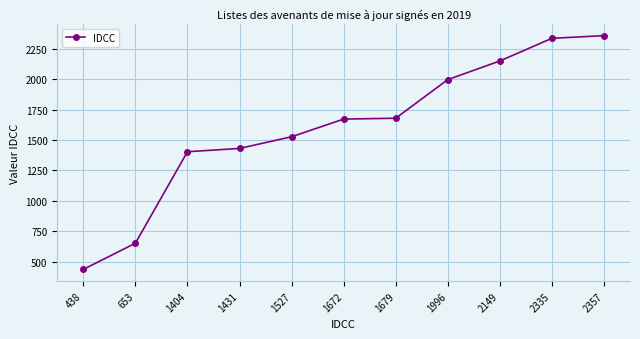

What is the change in value from 653 to 2357?

+1704